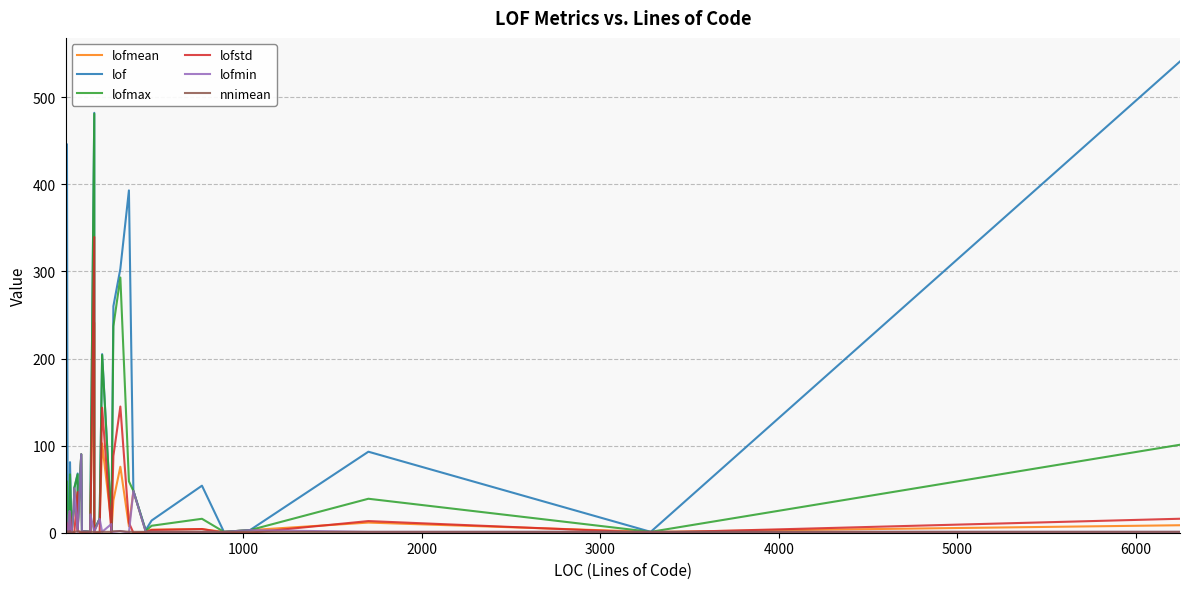

At how many categories does at least one series exceed 171?

7